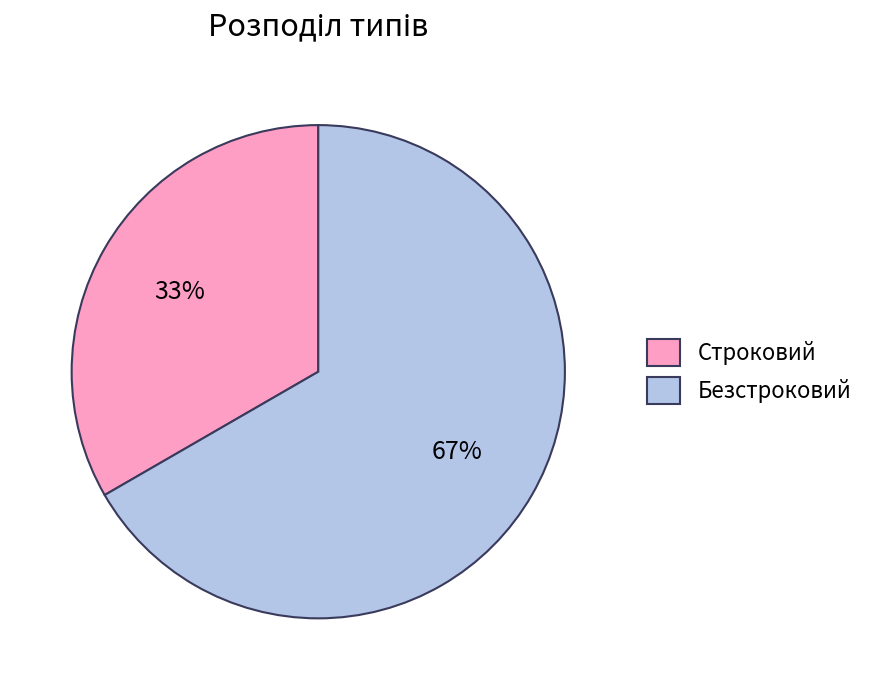

To the nearest percent, what is the average slice percentage?

50%